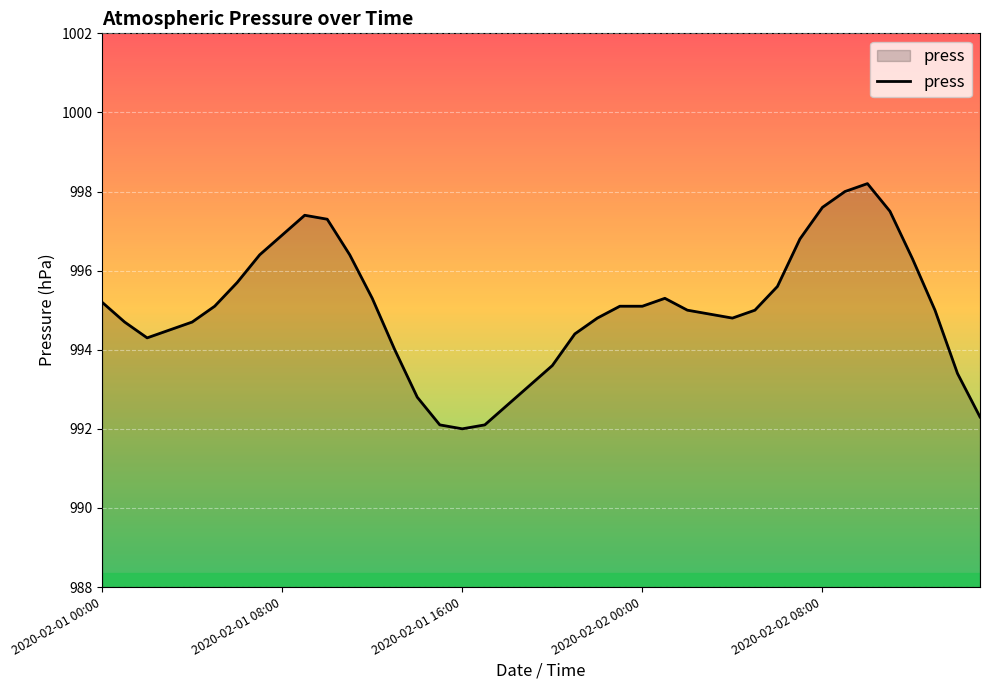

What is the smallest value displayed?

992.0